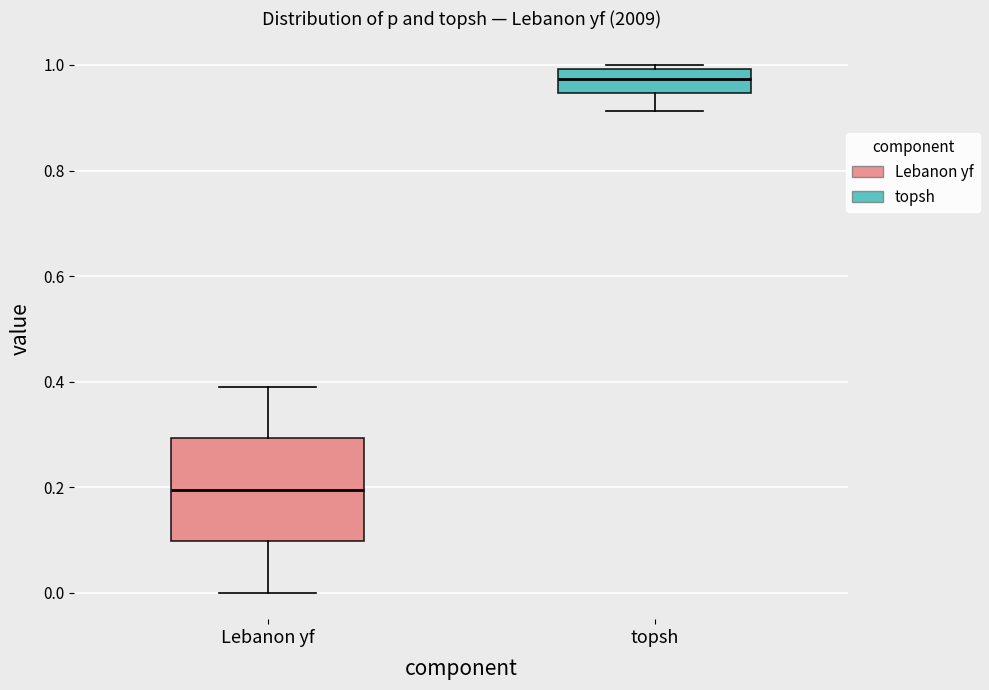

Reading left to right, transcribe this box plot: for each box, give where its median line is, the range the box spans, and where its two whiskers end, as read against the y-axis. The values are not printed on the chart, so give them approximately, as read against the axis.

Lebanon yf: median 0.20, box 0.10 to 0.30, whiskers 0.00 to 0.40
topsh: median 0.98, box 0.94 to 1.00, whiskers 0.92 to 1.00 (just above the box's upper edge)